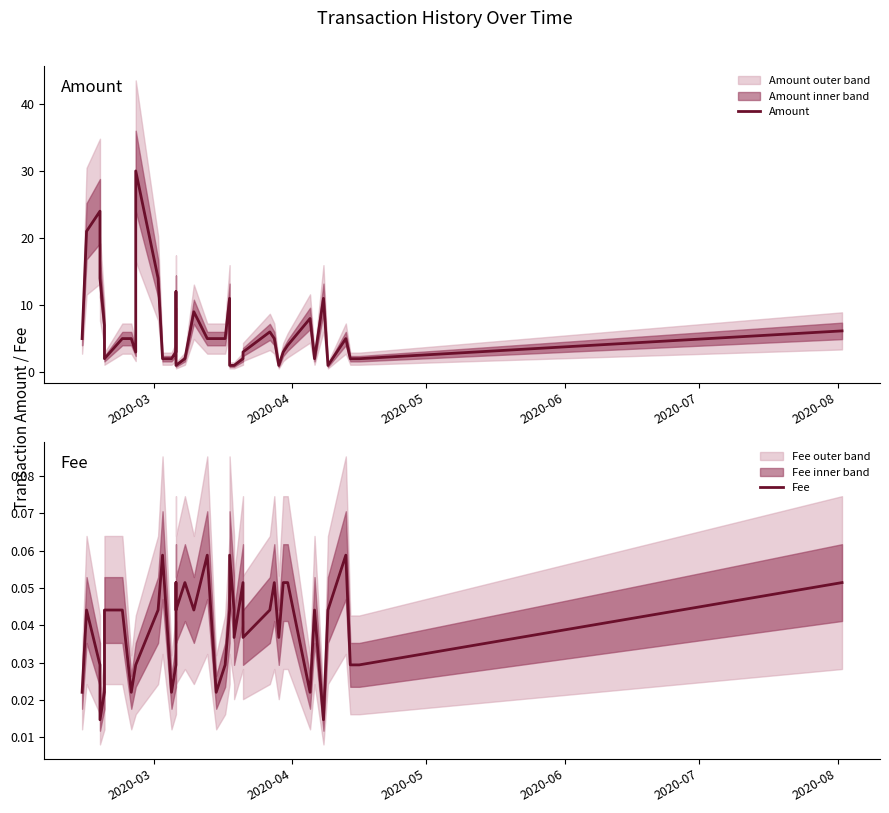

What is the sum of all Fee values?

1.6